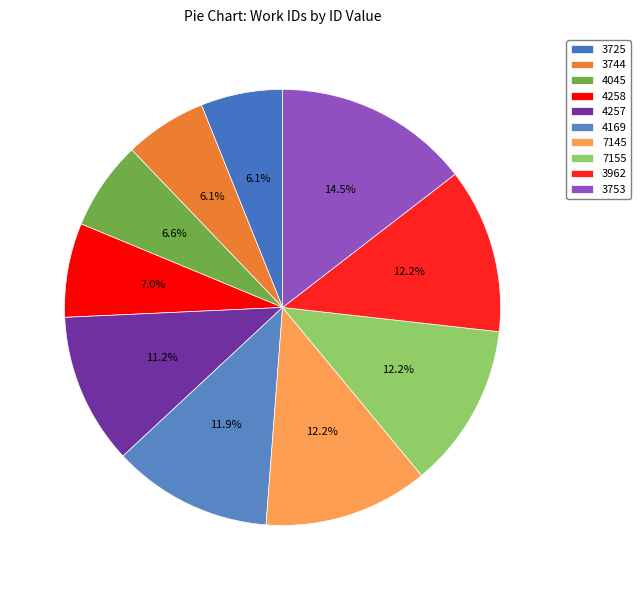

Is it true that 4257 is 11% of the pie?

True